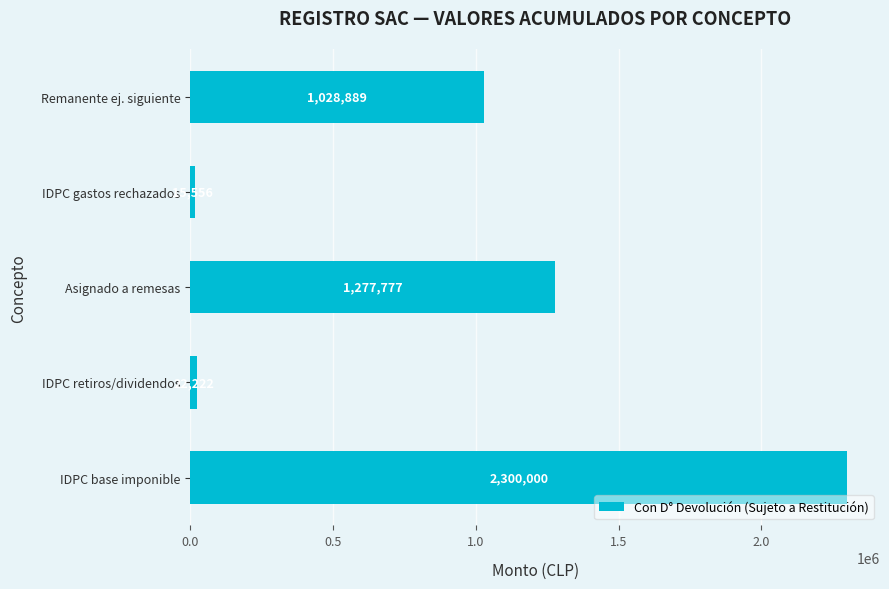

What is the greatest value displayed?

2300000